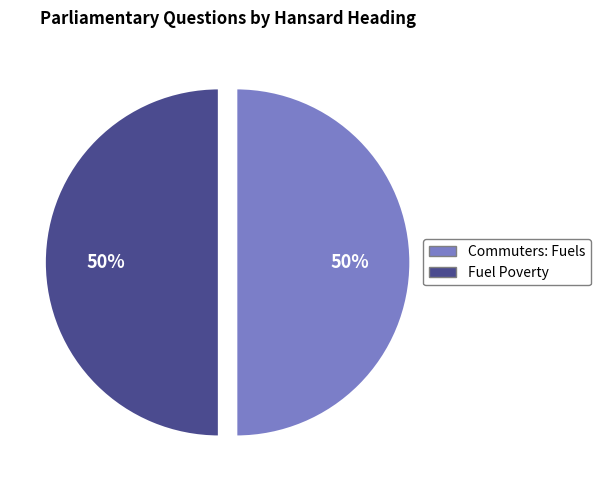

What percentage is the Fuel Poverty slice, to the nearest percent?

50%